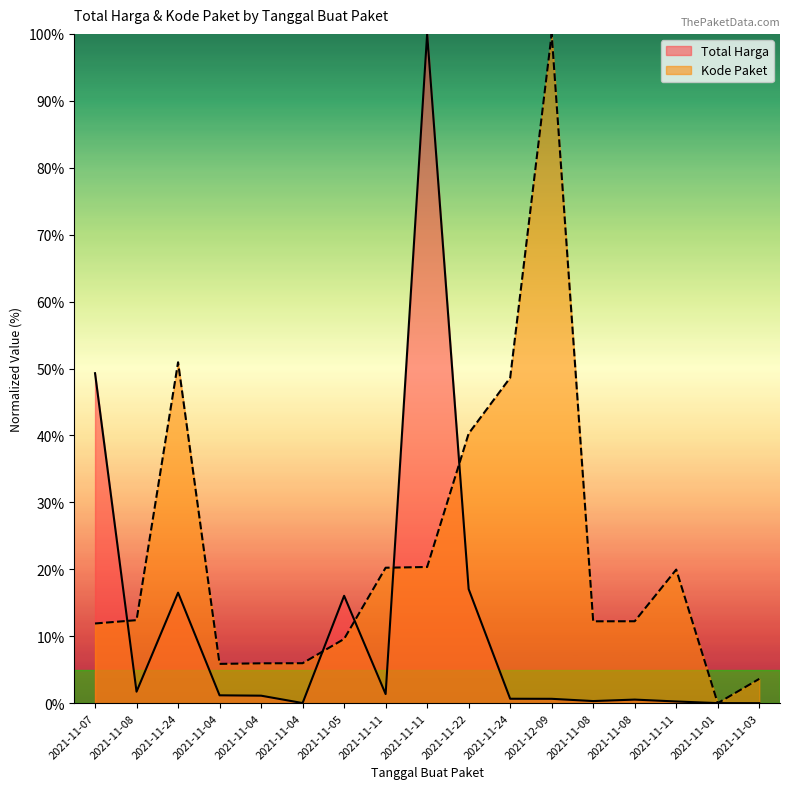

What is the difference between the Total Harga values at 2021-11-04 and 2021-11-05?

16.0